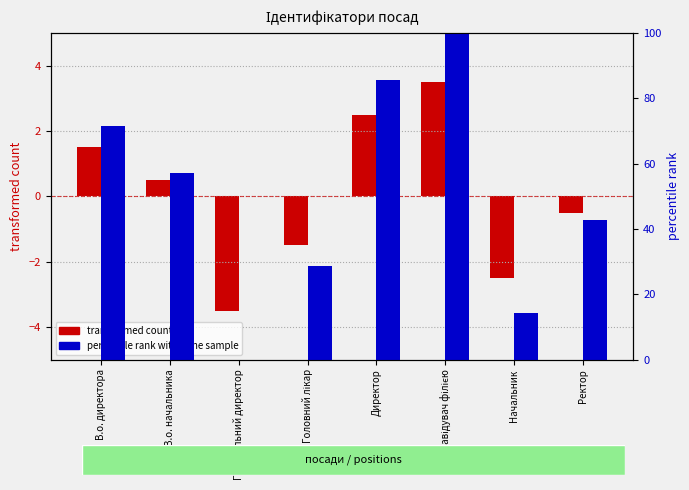

What is the greatest value displayed?

100.0